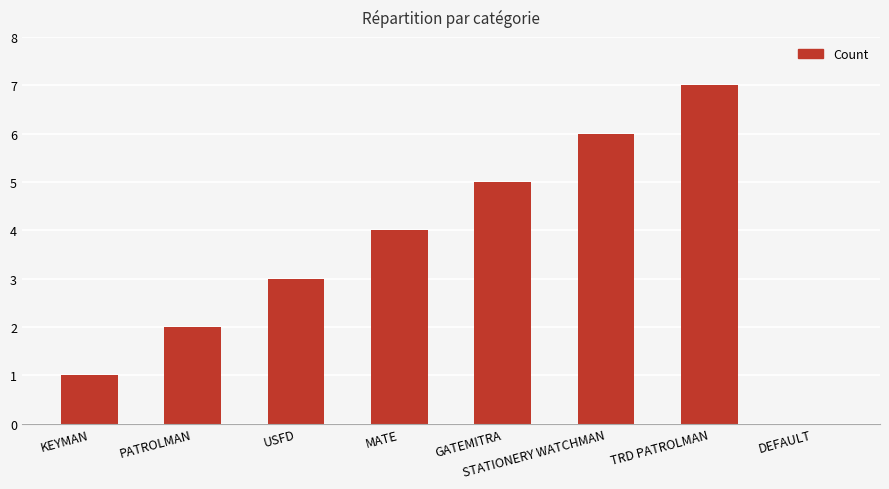

Where is the data nearest to the value 3?

USFD